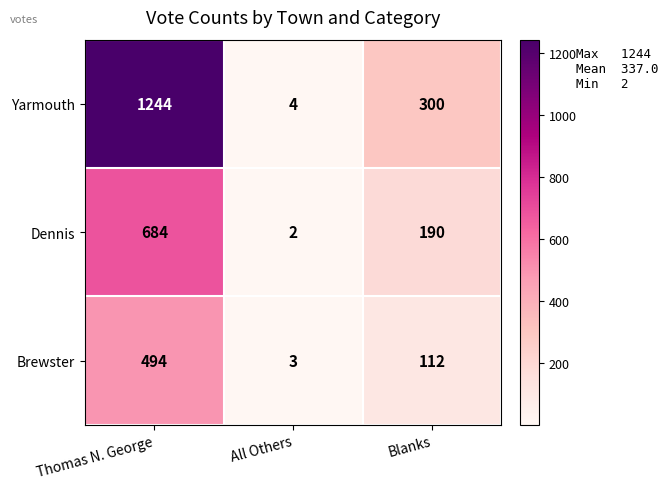

What is the spread (max minus min) of values at All Others?

2